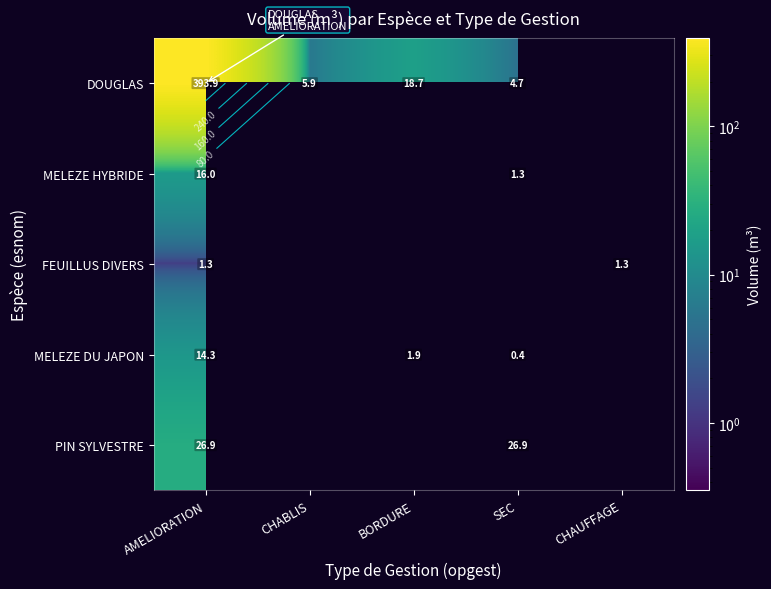

Which has a higher value, CHAUFFAGE or AMELIORATION?

AMELIORATION